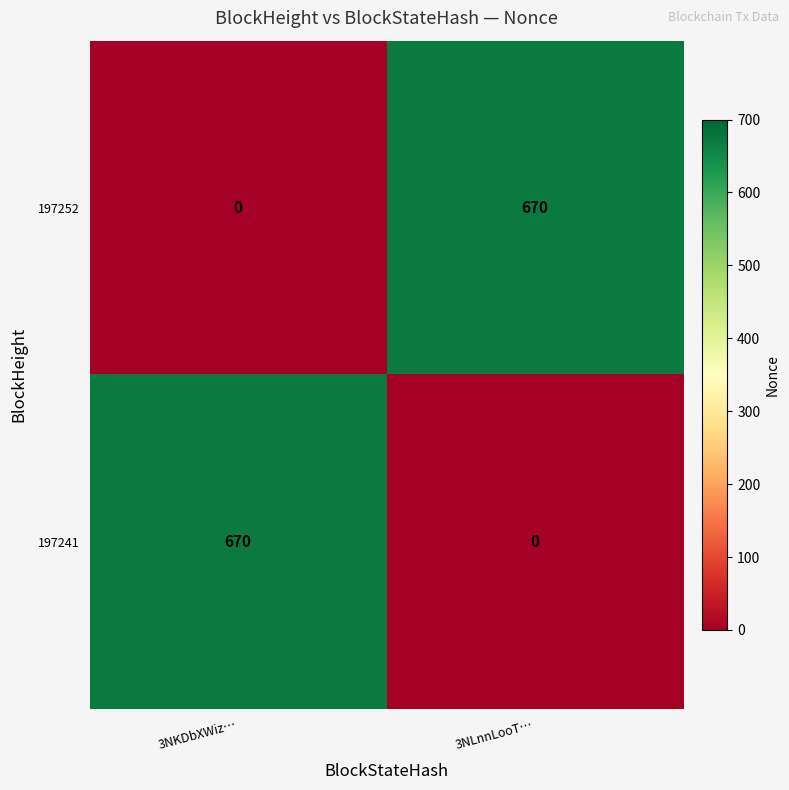

What is the average value of the 197241 series?

335